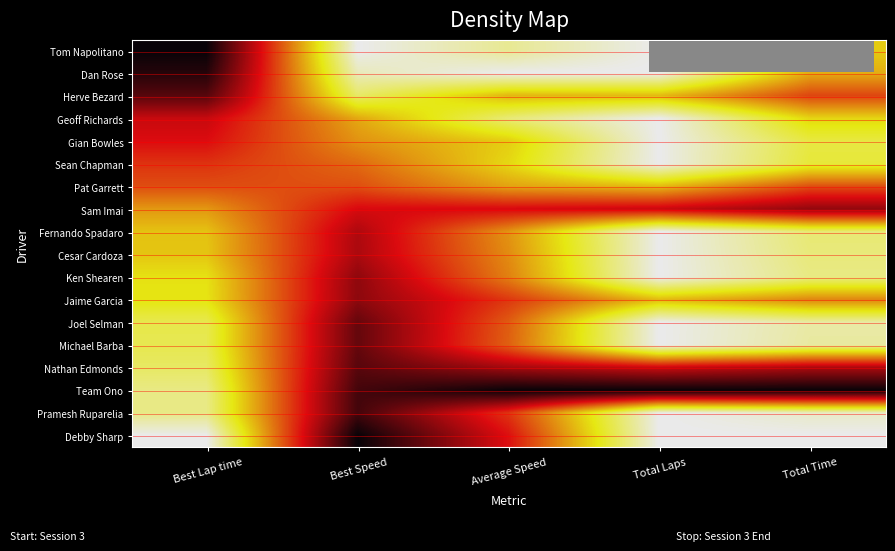

Count the number of data series in this chart.

18